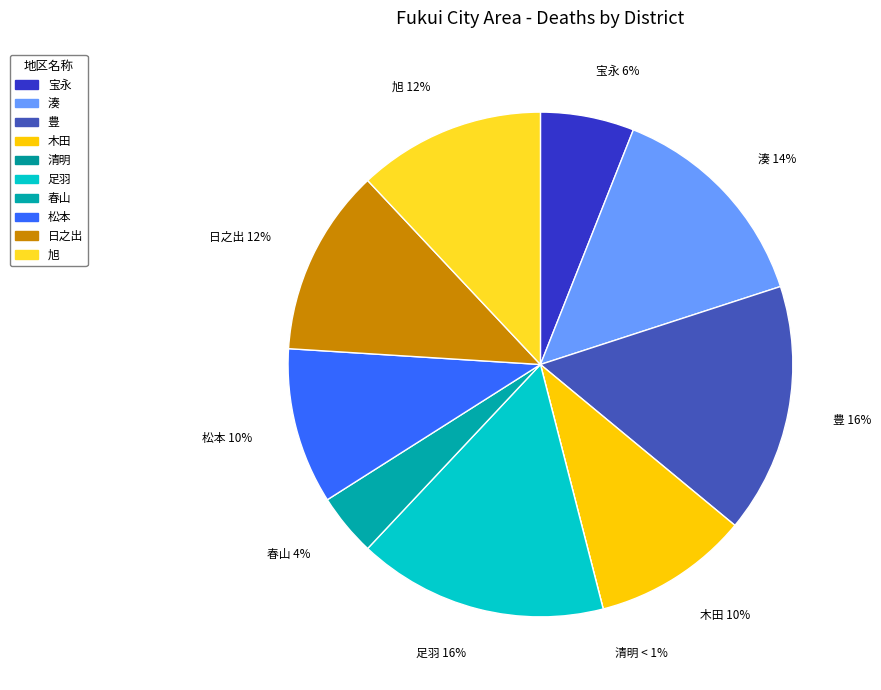

What is the change in value from 木田 to 清明?

-5